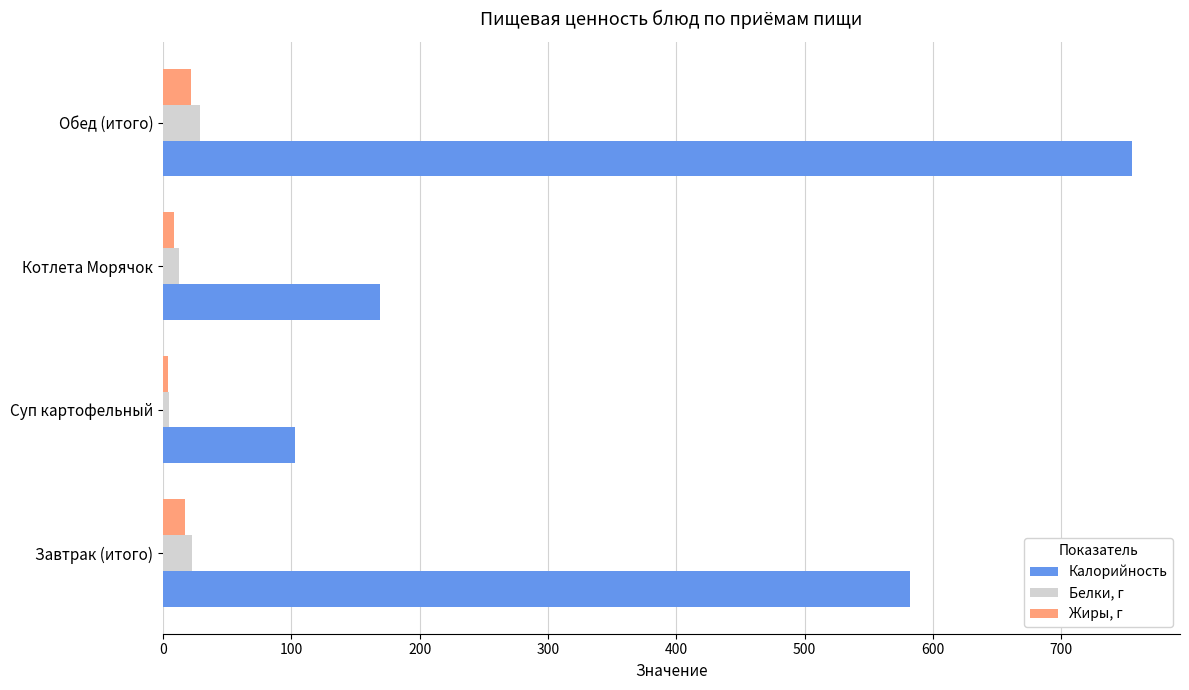

Is it true that Жиры, г equals 22.2 at Обед (итого)?

True